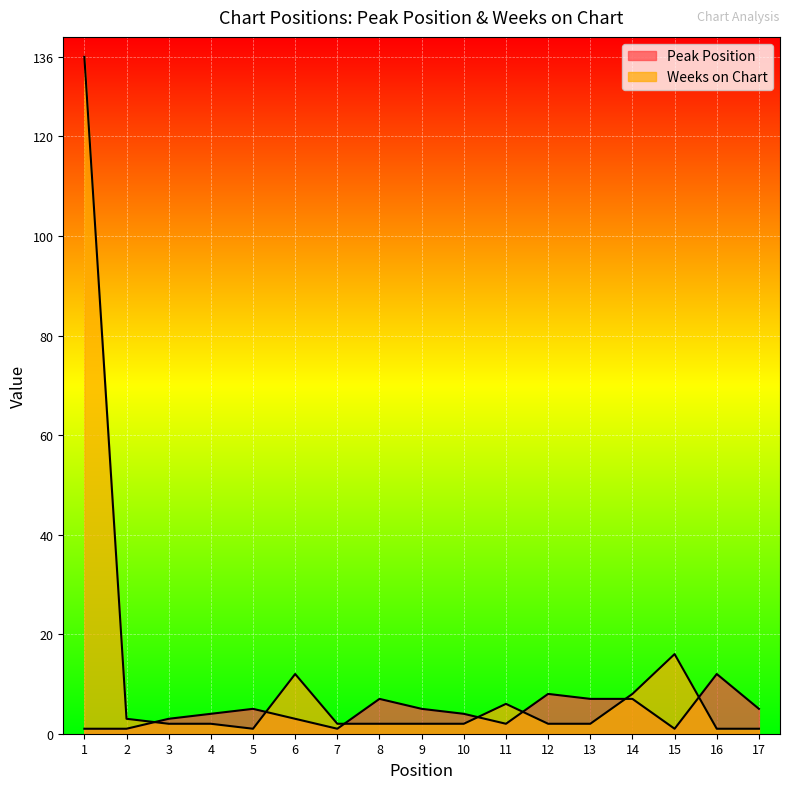

What is the difference between the maximum and minimum values in the Peak Position series?

11